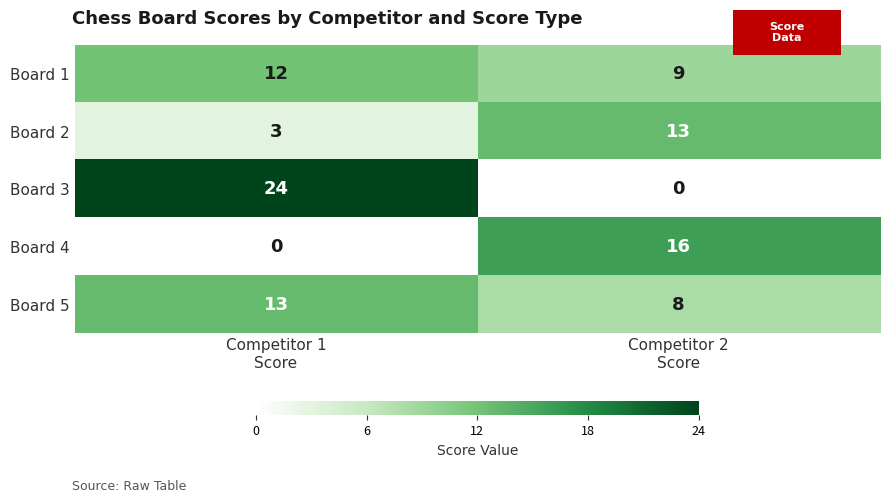

Which series has the largest range (max minus min)?

Board 3